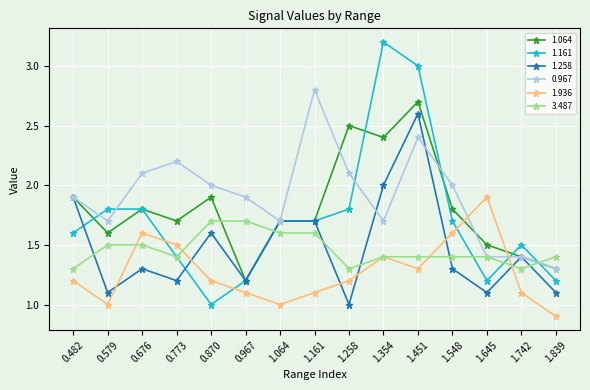

Reading right to left, extract all data points from this chart.

1.064: 1.3	1.4	1.5	1.8	2.7	2.4	2.5	1.7	1.7	1.2	1.9	1.7	1.8	1.6	1.9
1.161: 1.2	1.5	1.2	1.7	3.0	3.2	1.8	1.7	1.7	1.2	1.0	1.4	1.8	1.8	1.6
1.258: 1.1	1.4	1.1	1.3	2.6	2.0	1.0	1.7	1.7	1.2	1.6	1.2	1.3	1.1	1.9
0.967: 1.3	1.4	1.4	2.0	2.4	1.7	2.1	2.8	1.7	1.9	2.0	2.2	2.1	1.7	1.9
1.936: 0.9	1.1	1.9	1.6	1.3	1.4	1.2	1.1	1.0	1.1	1.2	1.5	1.6	1.0	1.2
3.487: 1.4	1.3	1.4	1.4	1.4	1.4	1.3	1.6	1.6	1.7	1.7	1.4	1.5	1.5	1.3